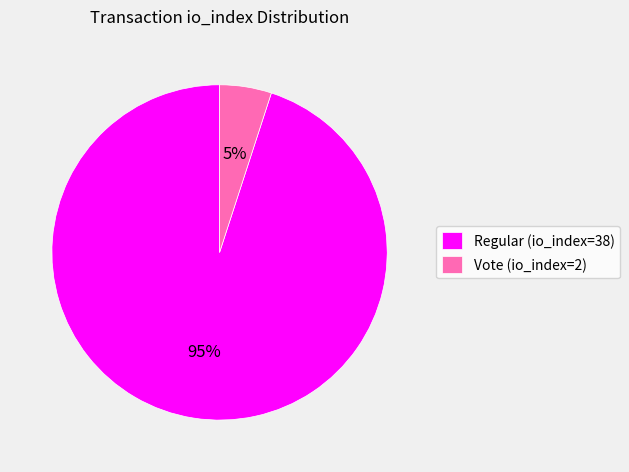

Is it true that Vote (io_index=2) is 19% of the pie?

False